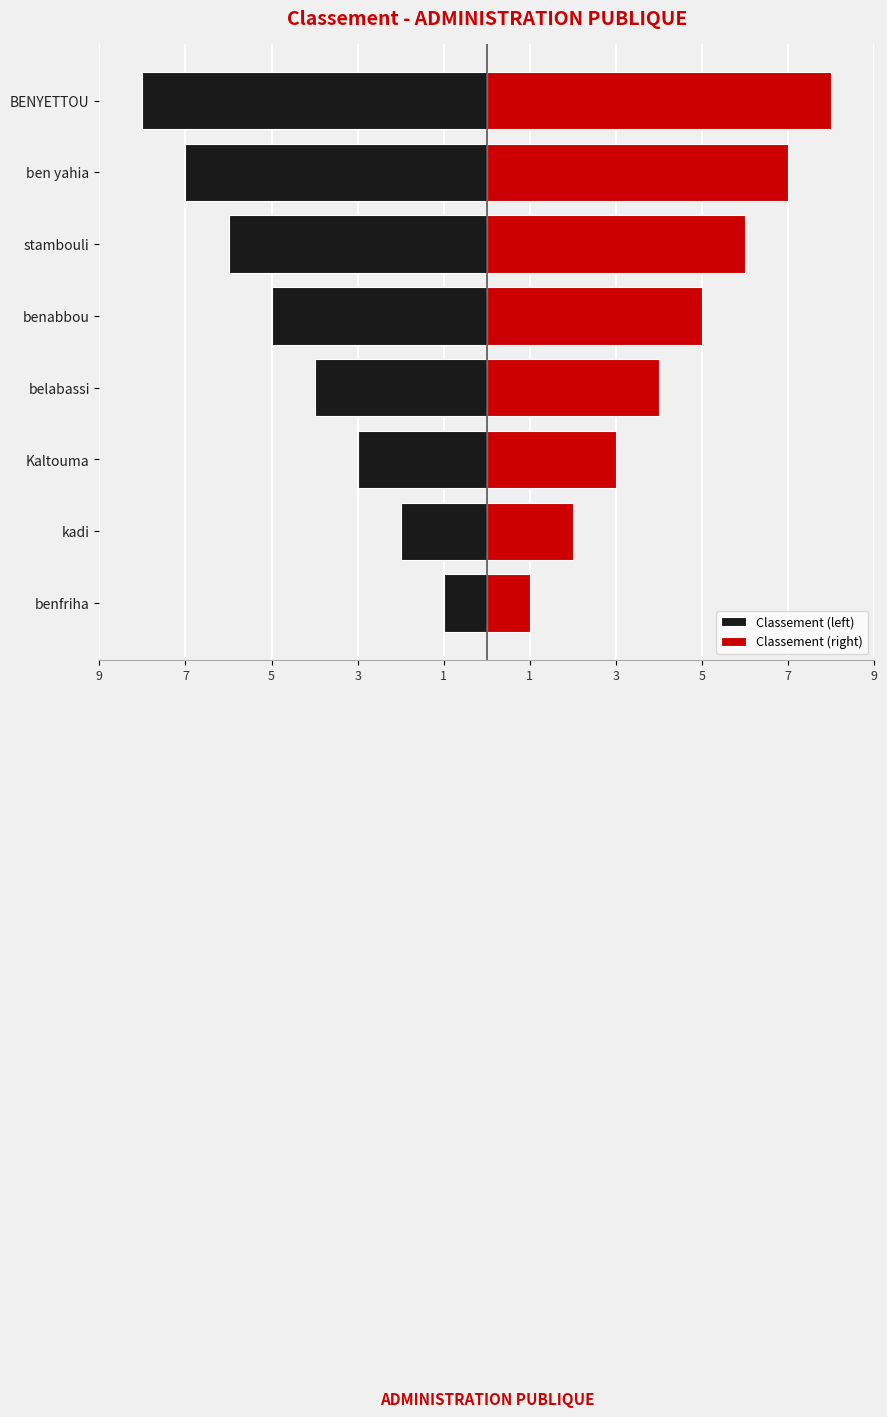

Between Kaltouma and benabbou, which series saw the biggest shift?

Classement (left)